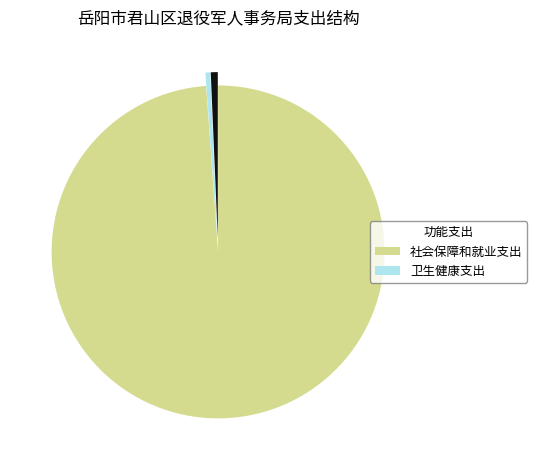

Is there a majority slice in this chart?

Yes